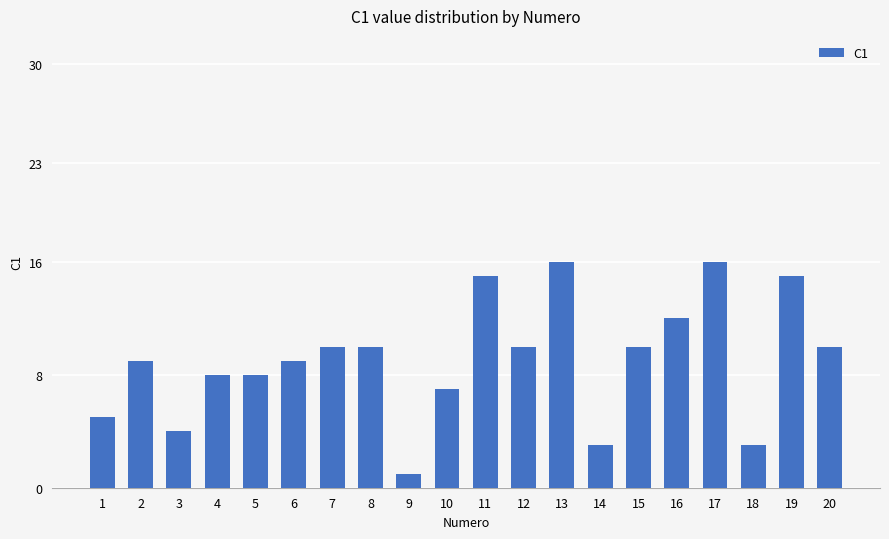

How many bars are there in total?

20